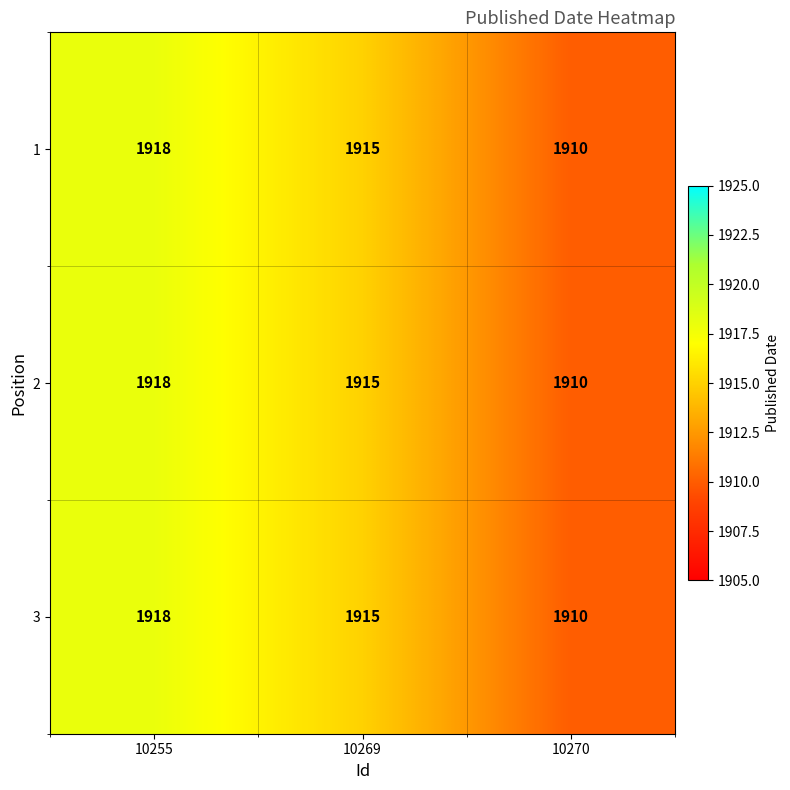

At which label does 3 first exceed 1915?

10255